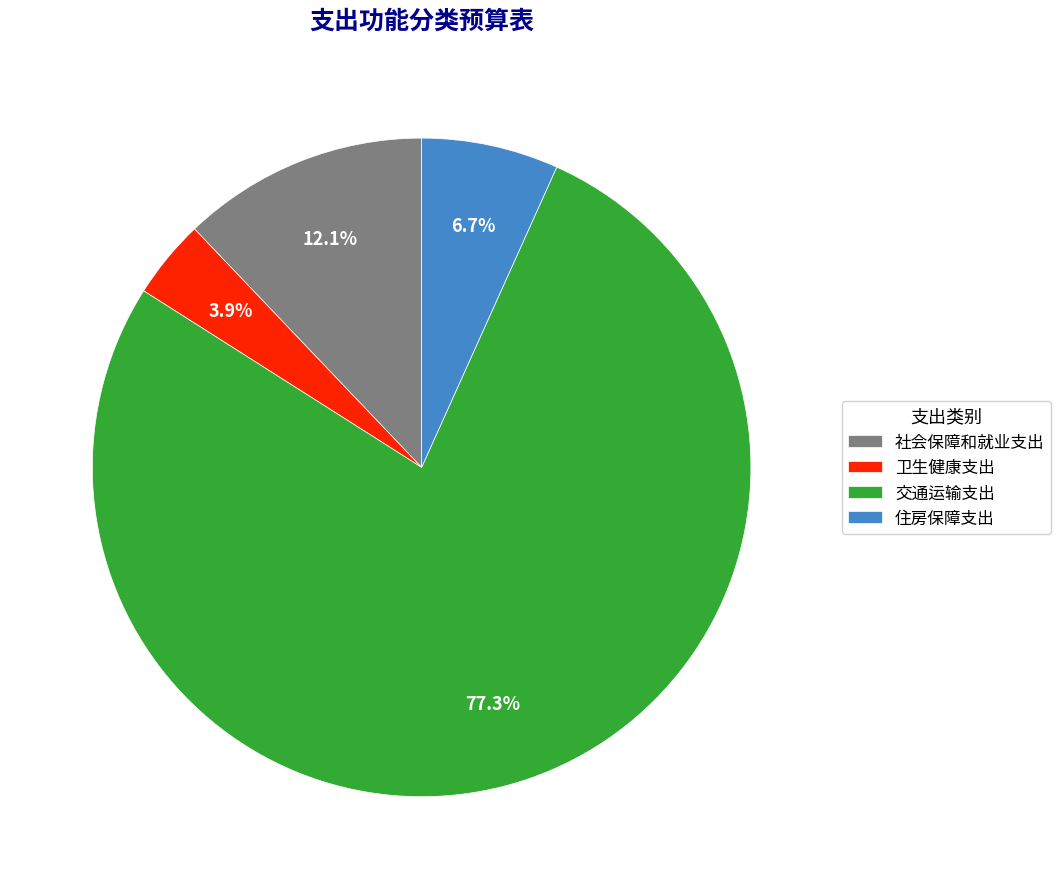

To the nearest percent, what is the average slice percentage?

25%